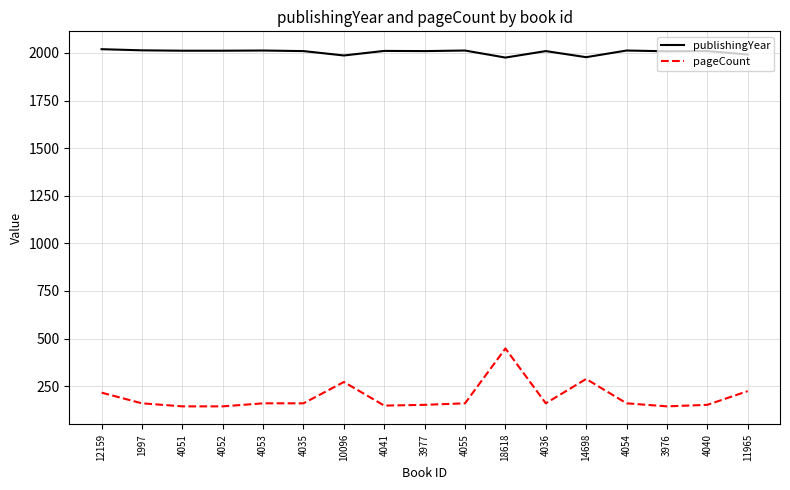

What is the minimum value shown in the chart?

144